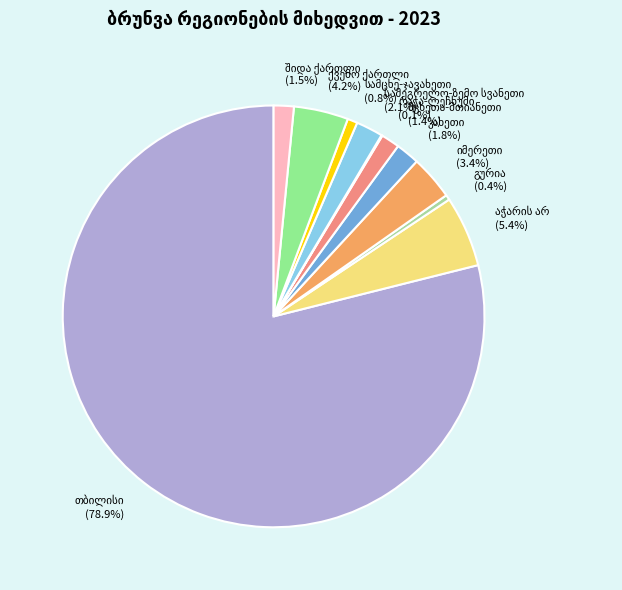

Does any single category account for the majority?

Yes